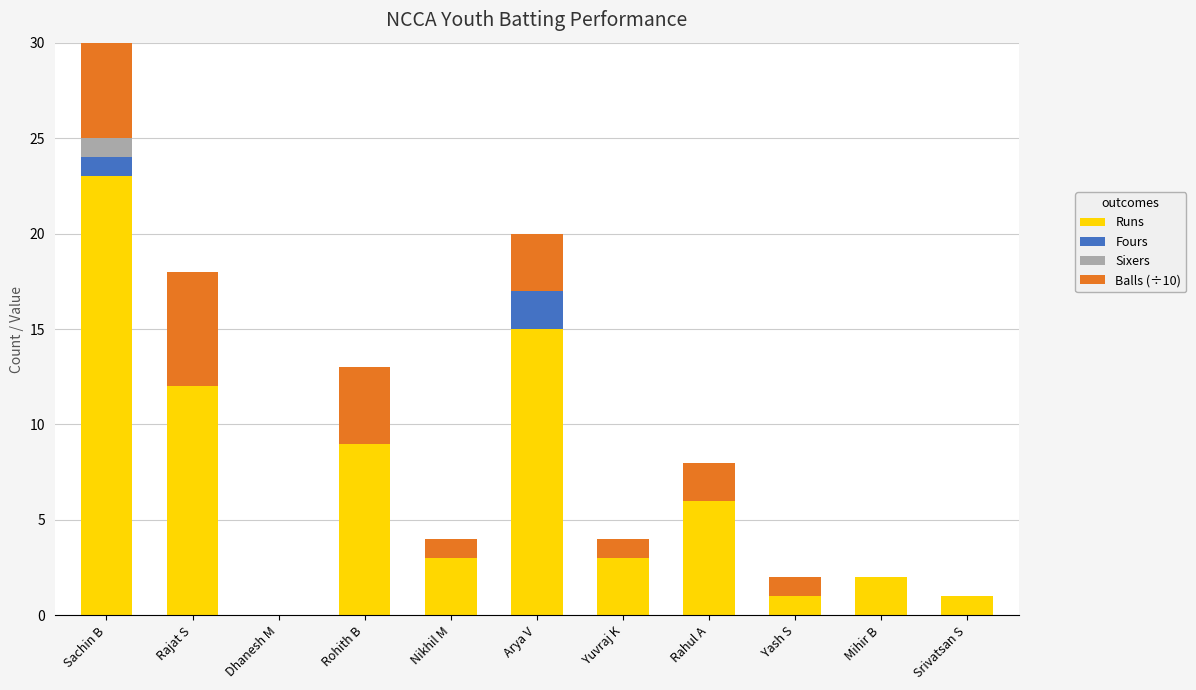

At which label does Runs first exceed 3?

Sachin B